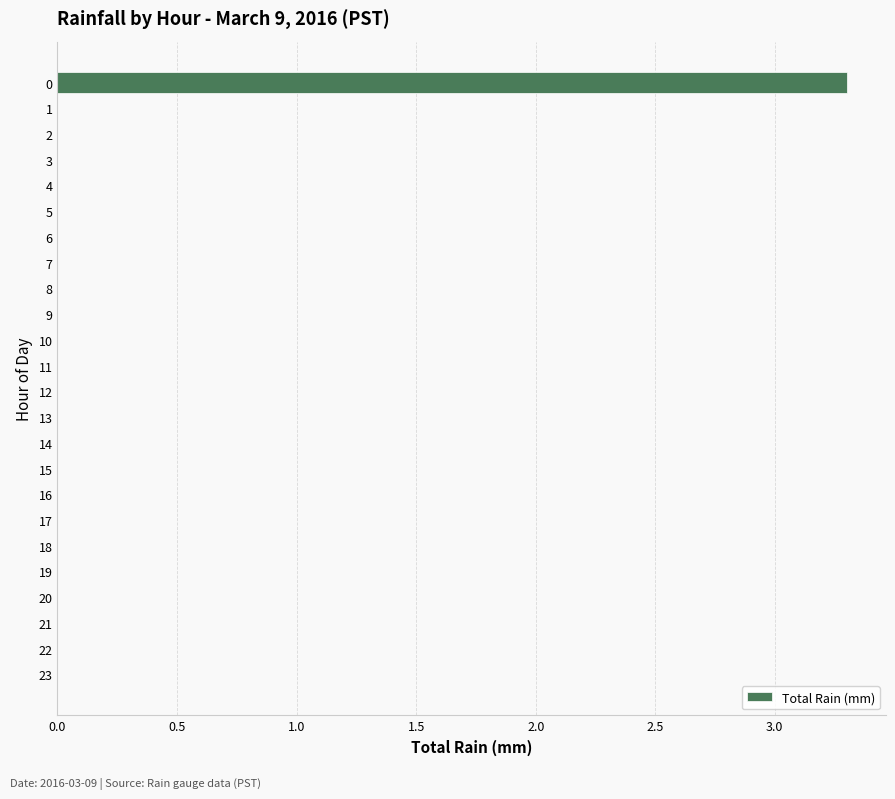

The chart shows a value of -1.5 at 3. True or false?

False